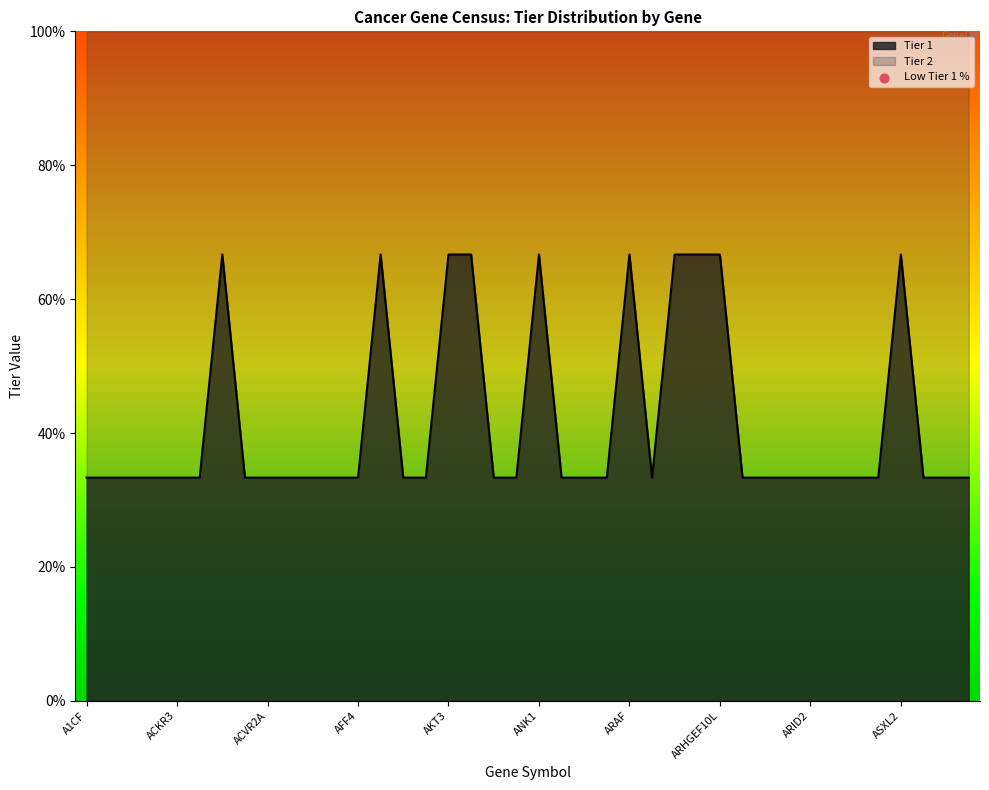

What is the ratio of the value at ARID1A to the value at AFF4?

1.0